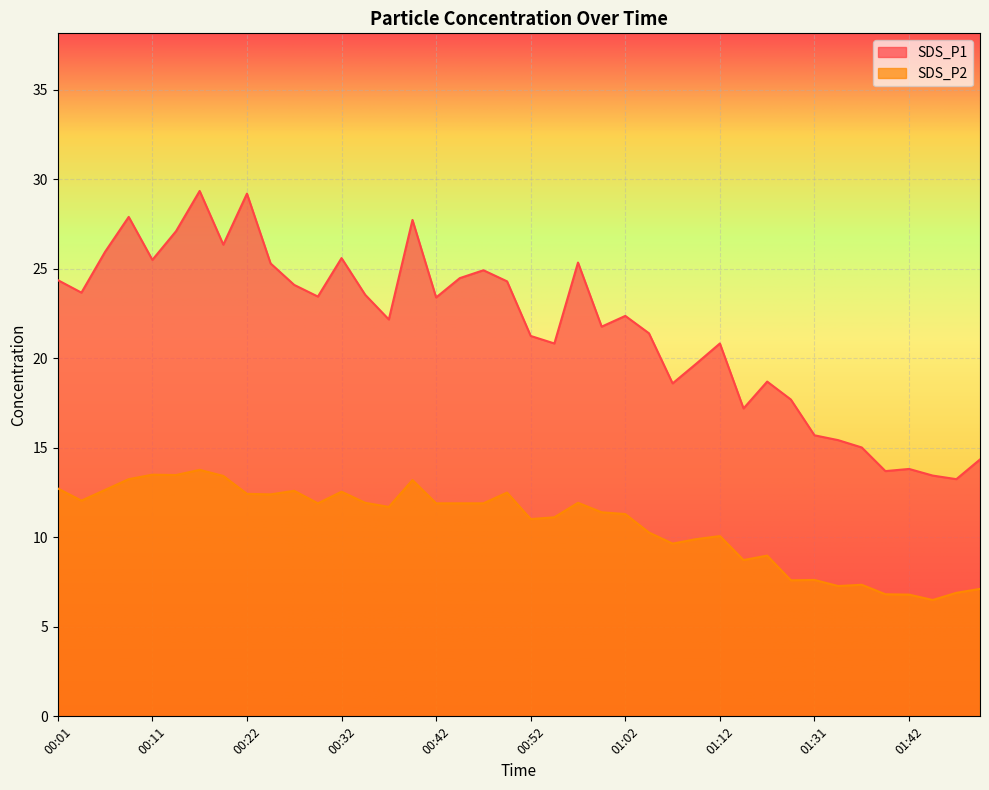

Where is the first local maximum for SDS_P1?

00:09